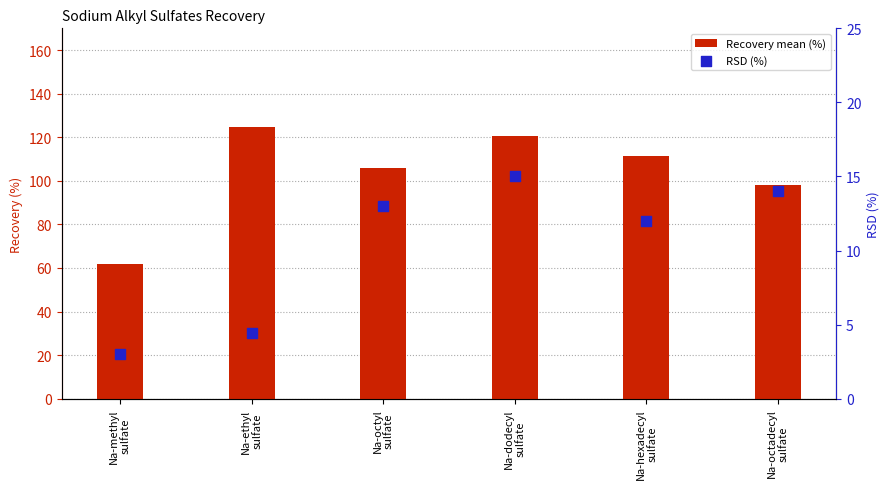

What are all the series names shown in the legend?

Recovery mean (%), RSD (%)